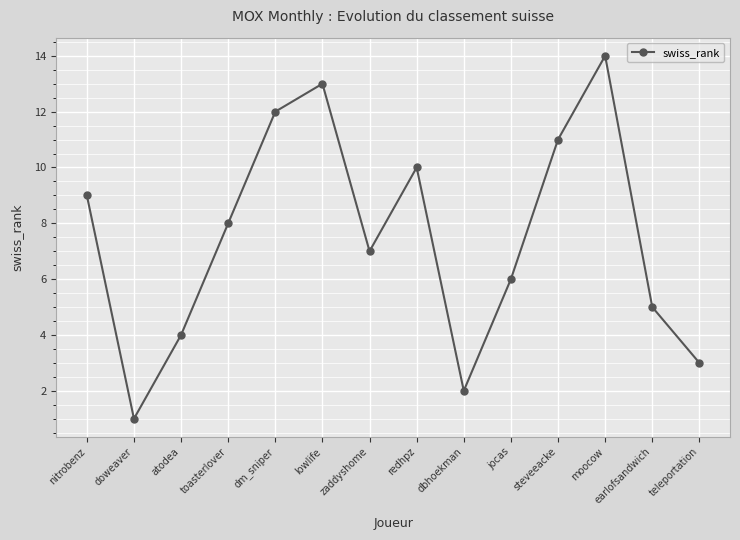

Reading left to right, list all the values displayed in this chart.

9	1	4	8	12	13	7	10	2	6	11	14	5	3